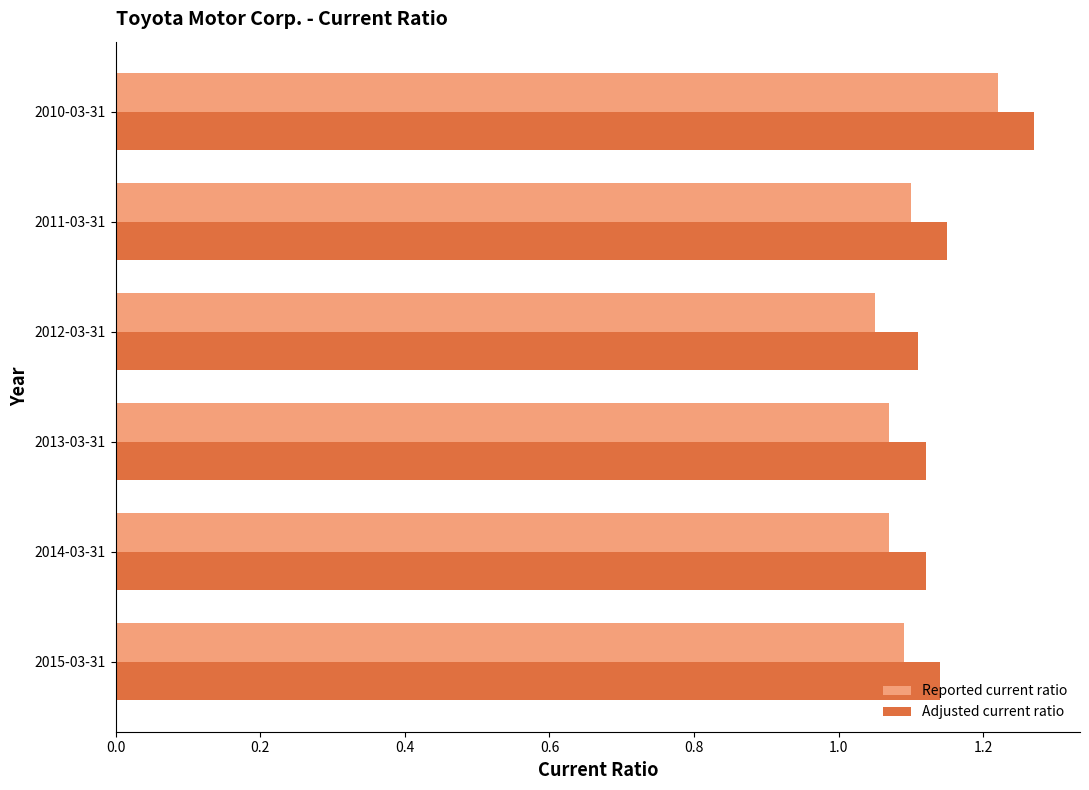

At how many categories does at least one series exceed 1?

6